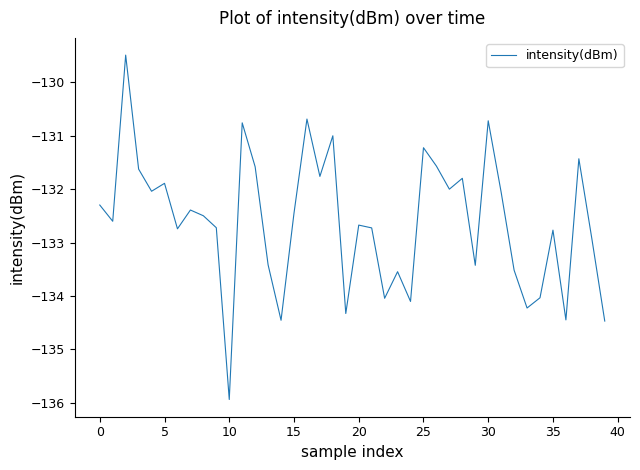

What is the difference between the maximum and minimum values?

6.4